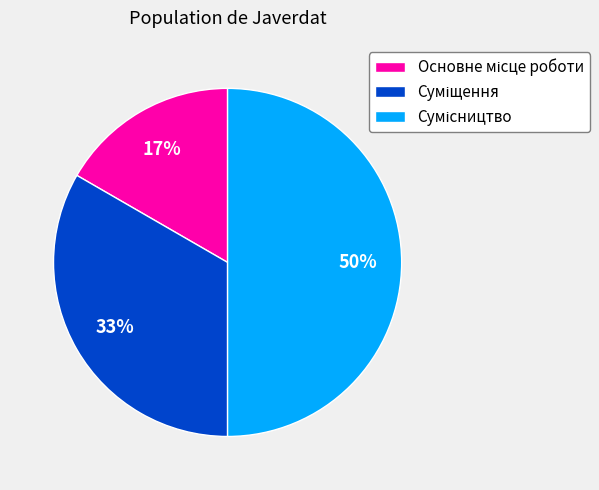

To the nearest percent, what is the difference between the largest and smallest slice percentages?

33%